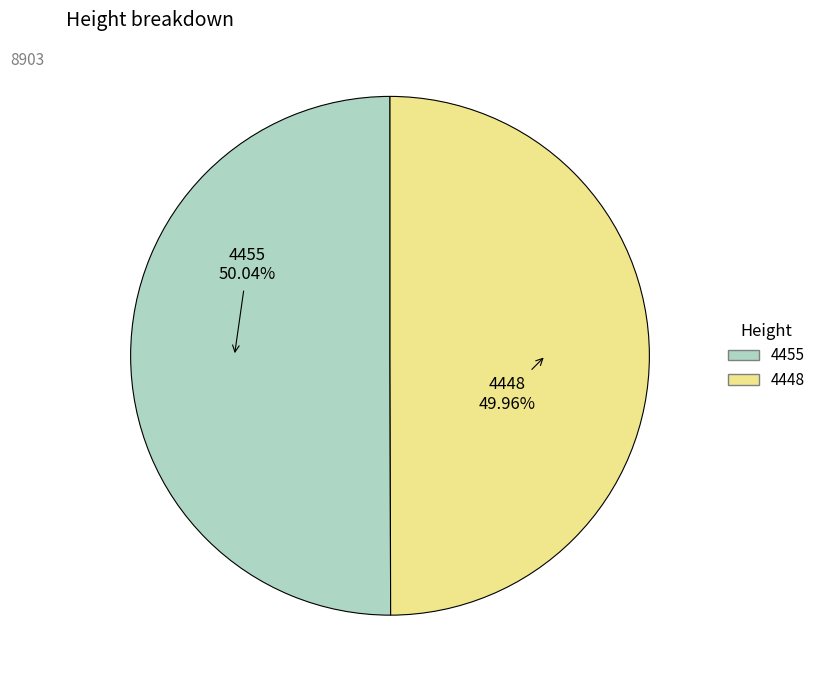

Is there any slice that represents more than half of the pie?

Yes